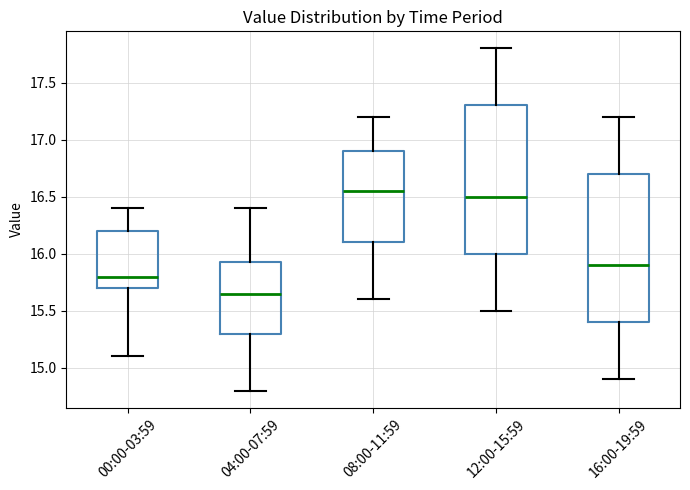

Reading left to right, transcribe this box plot: for each box, give where its median line is, the range the box spans, and where its two whiskers end, as read against the y-axis. The values are not printed on the chart, so give them approximately, as read against the axis.

00:00-03:59: median 15.80, box 15.70 to 16.20, whiskers 15.10 to 16.40
04:00-07:59: median 15.65, box 15.30 to 15.95, whiskers 14.80 to 16.40
08:00-11:59: median 16.55, box 16.10 to 16.90, whiskers 15.60 to 17.20
12:00-15:59: median 16.50, box 16.00 to 17.30, whiskers 15.50 to 17.80
16:00-19:59: median 15.90, box 15.40 to 16.70, whiskers 14.90 to 17.20